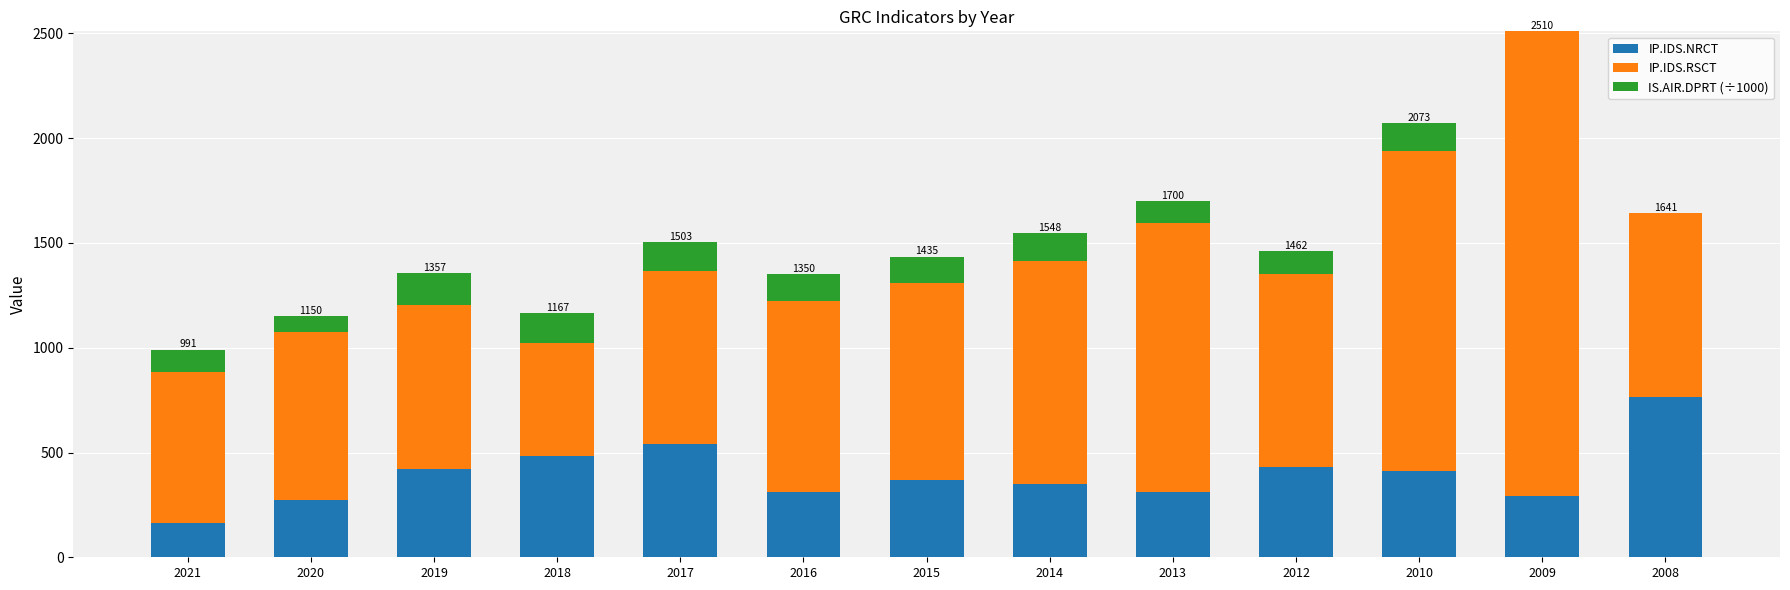

What is the maximum value for IP.IDS.NRCT?

764.0